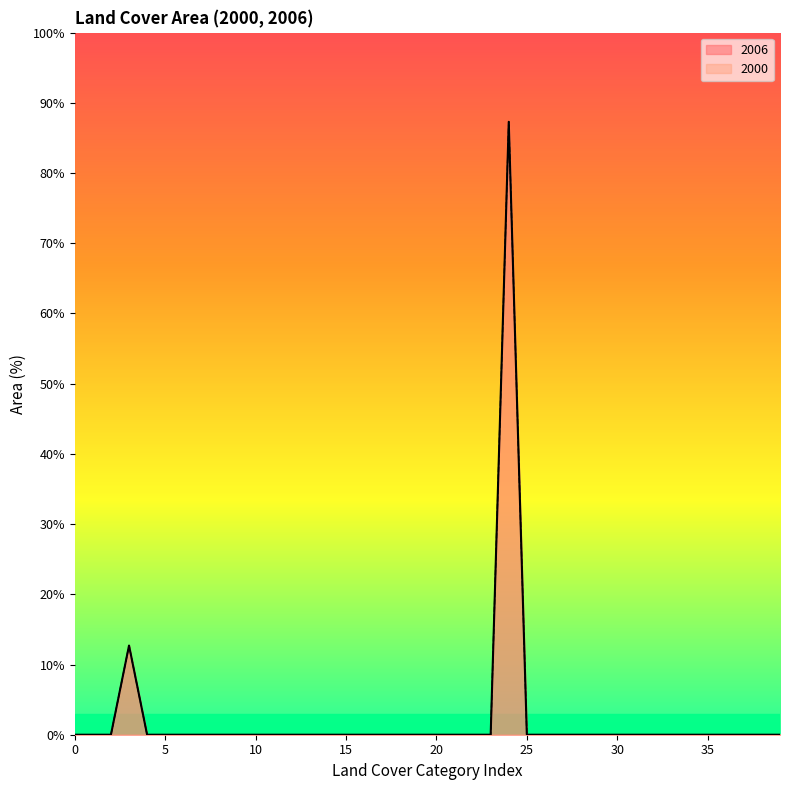

True or false: 2006 and 2000 intersect in this chart.

False